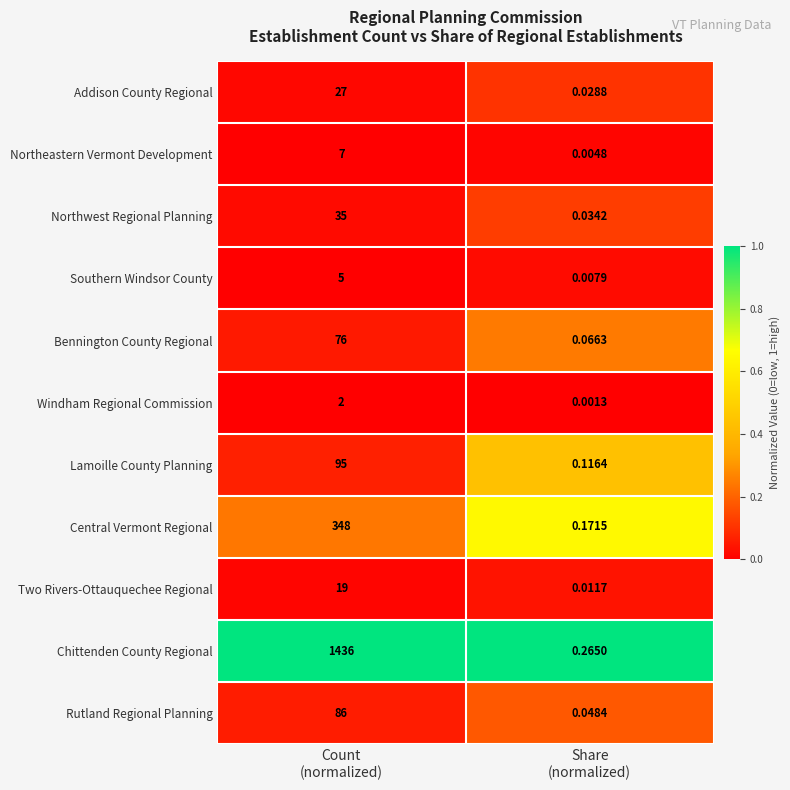

At how many categories does at least one series exceed 0?

2